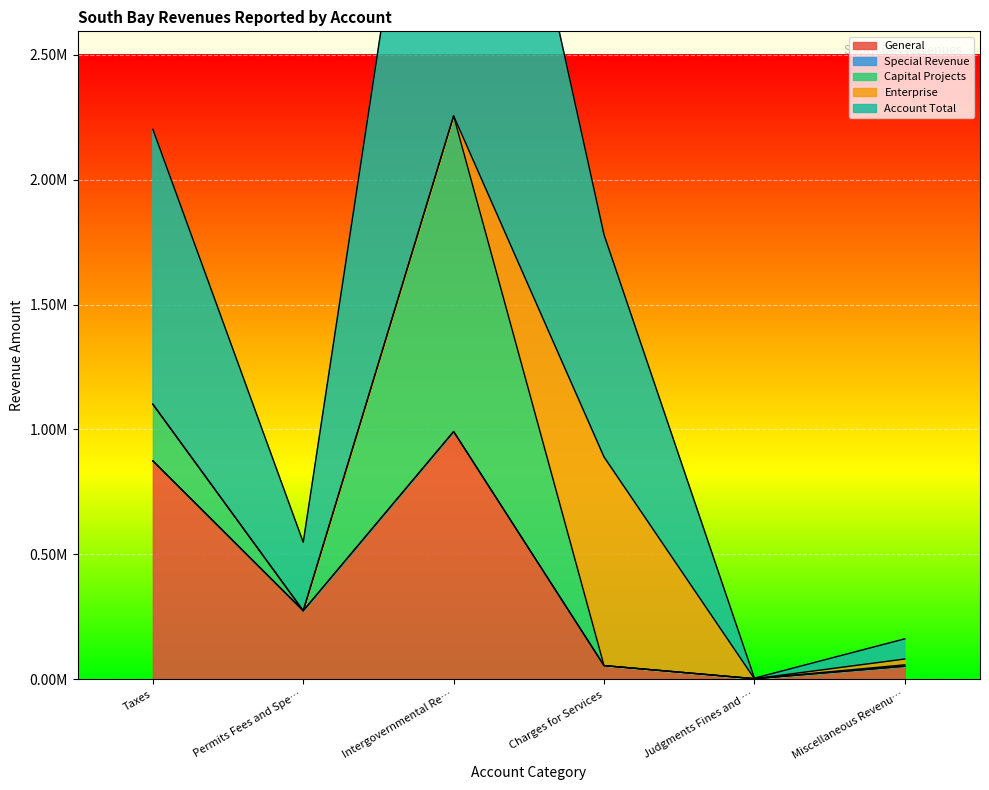

True or false: Capital Projects has more than 1 points higher than both neighbors.

False